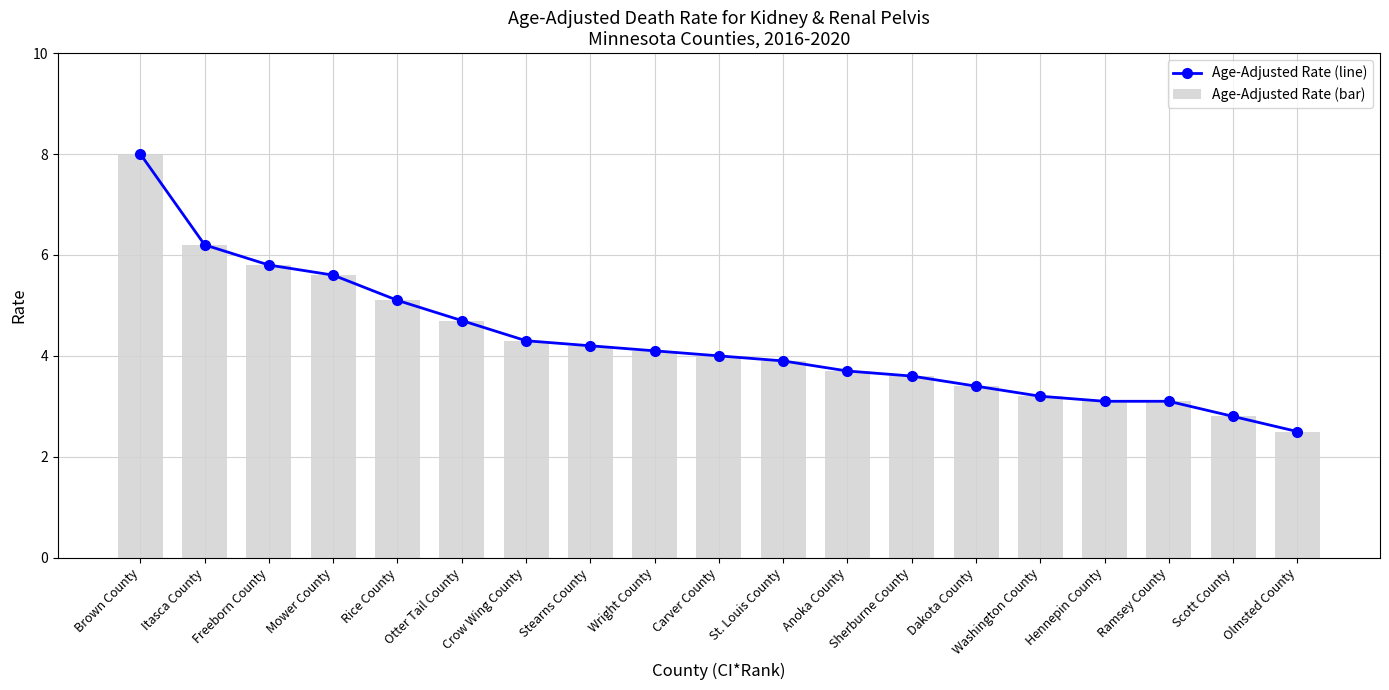

What is the difference between the Age-Adjusted Rate (line) values at Carver County and Dakota County?

0.6